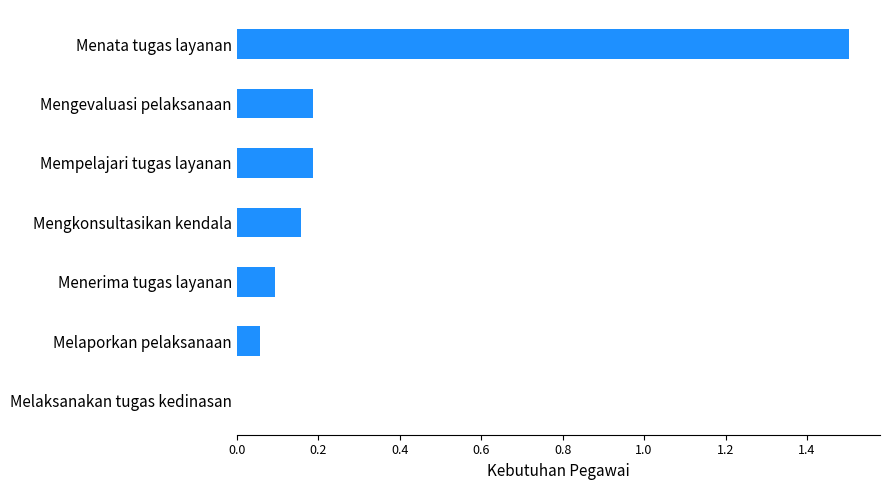

True or false: the data shows 0.2 at Mengkonsultasikan kendala.

True